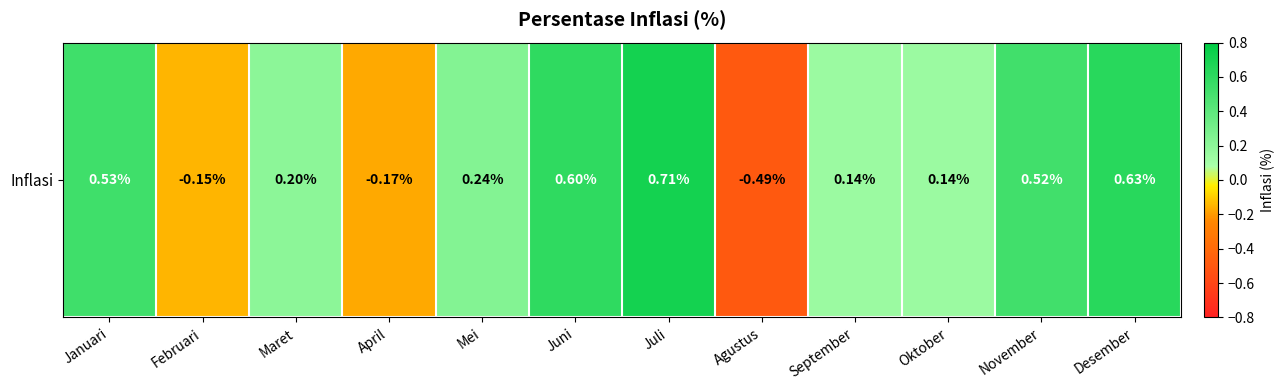

Where is the data nearest to the value 0?

September